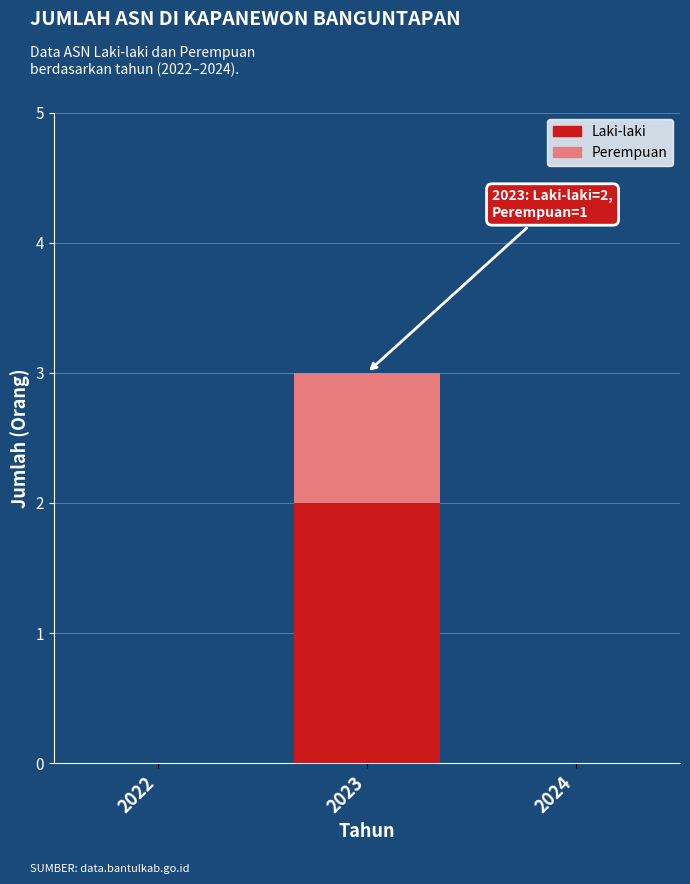

How many series are shown in this chart?

2